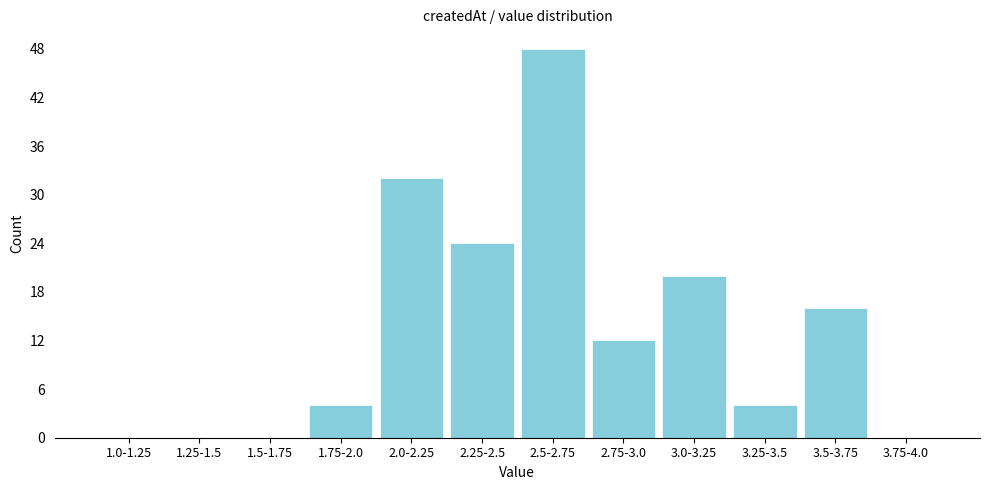

Reading left to right, list all the values displayed in this chart.

1.0-1.25=0	1.25-1.5=0	1.5-1.75=0	1.75-2.0=4	2.0-2.25=32	2.25-2.5=24	2.5-2.75=48	2.75-3.0=12	3.0-3.25=20	3.25-3.5=4	3.5-3.75=16	3.75-4.0=0